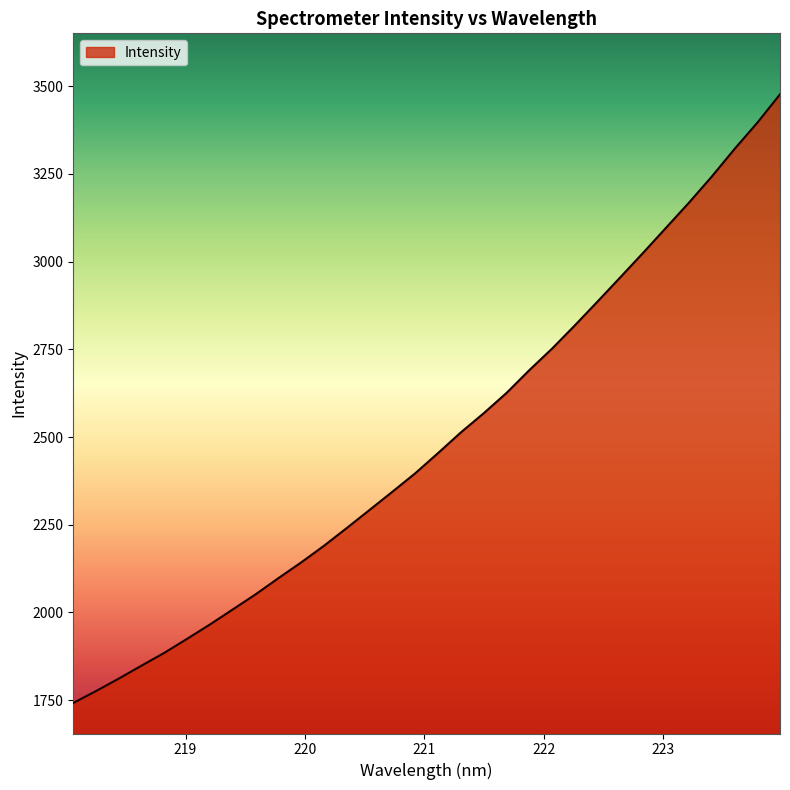

What is the maximum value shown in the chart?

3477.0